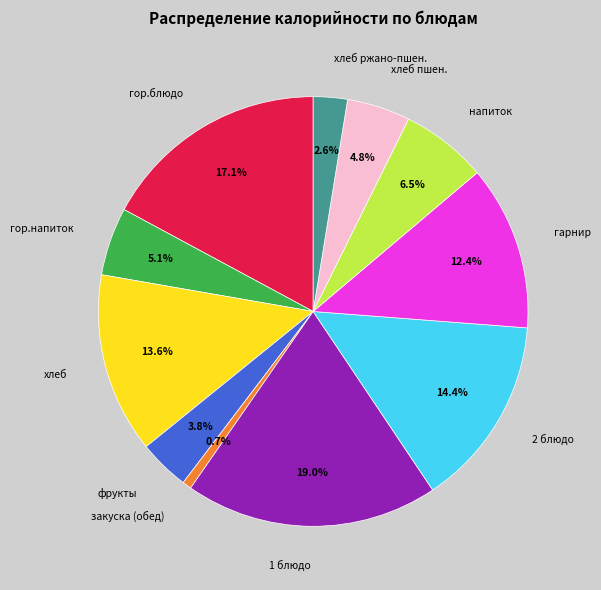

Is it true that гор.напиток is 15% of the pie?

False